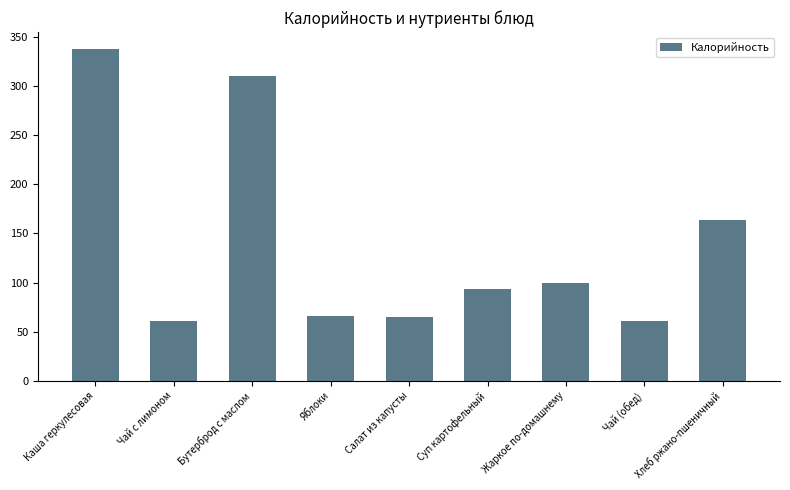

What value does the data have at Хлеб ржано-пшеничный, to the nearest 50?

150